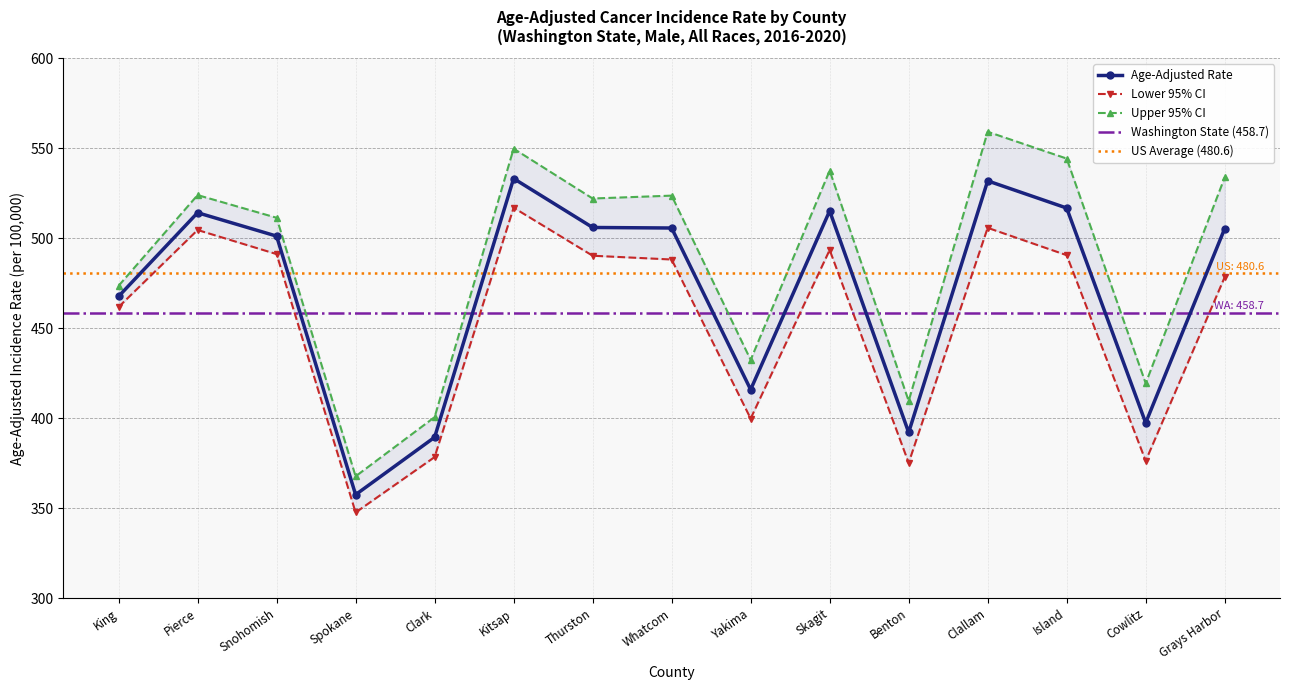

What is the value of the Upper 95% CI point at the 9th from the left?

432.4